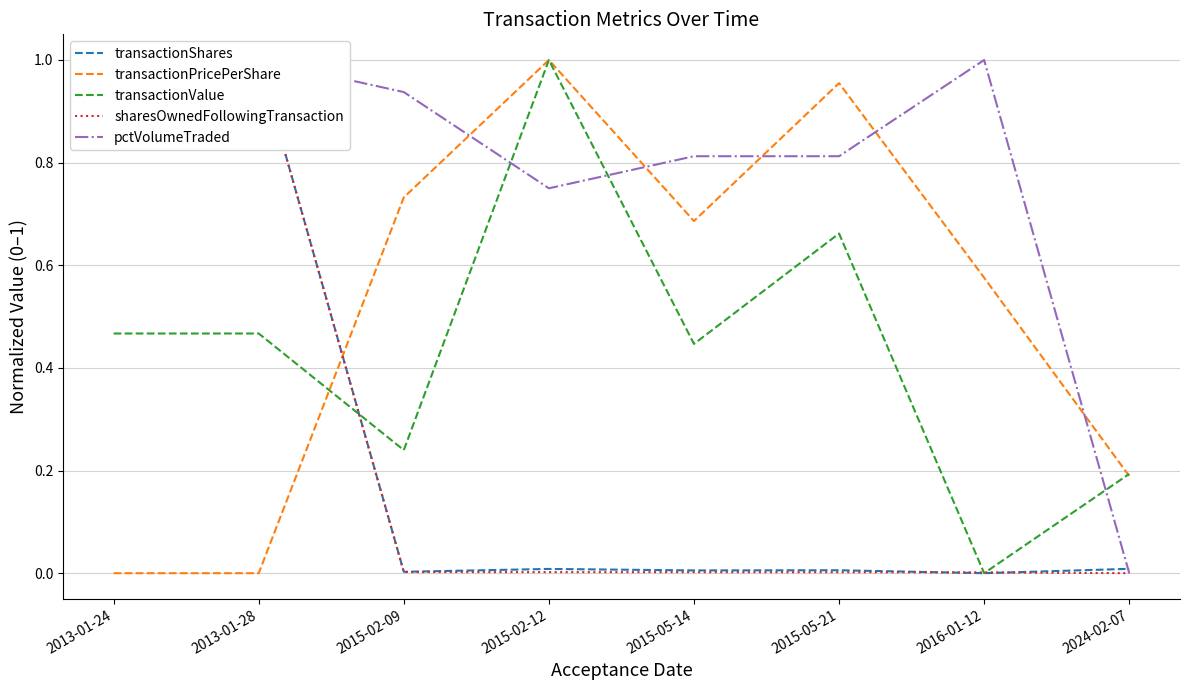

Reading right to left, transcribe all the data shown in this chart.

transactionShares: 0.0	0.0	0.0	0.0	0.0	0.0	1.0	1.0
transactionPricePerShare: 0.2	0.6	1.0	0.7	1.0	0.7	0.0	0.0
transactionValue: 0.2	0.0	0.7	0.4	1.0	0.2	0.5	0.5
sharesOwnedFollowingTransaction: 0.0	0.0	0.0	0.0	0.0	0.0	1.0	1.0
pctVolumeTraded: 0.0	1.0	0.8	0.8	0.8	0.9	1.0	1.0